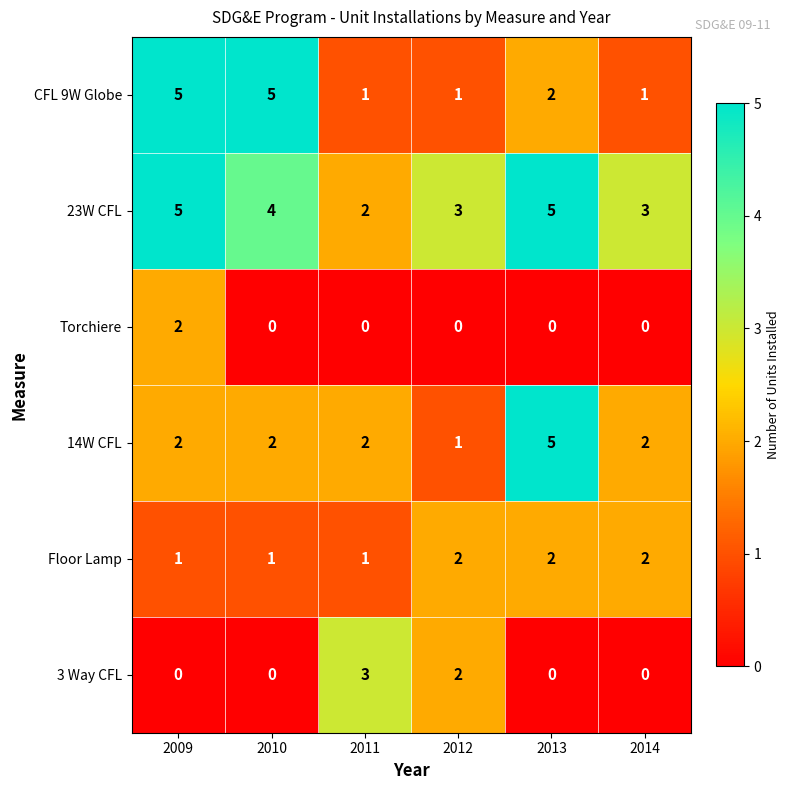

True or false: 23W CFL has a value of 5 at 2013.

True